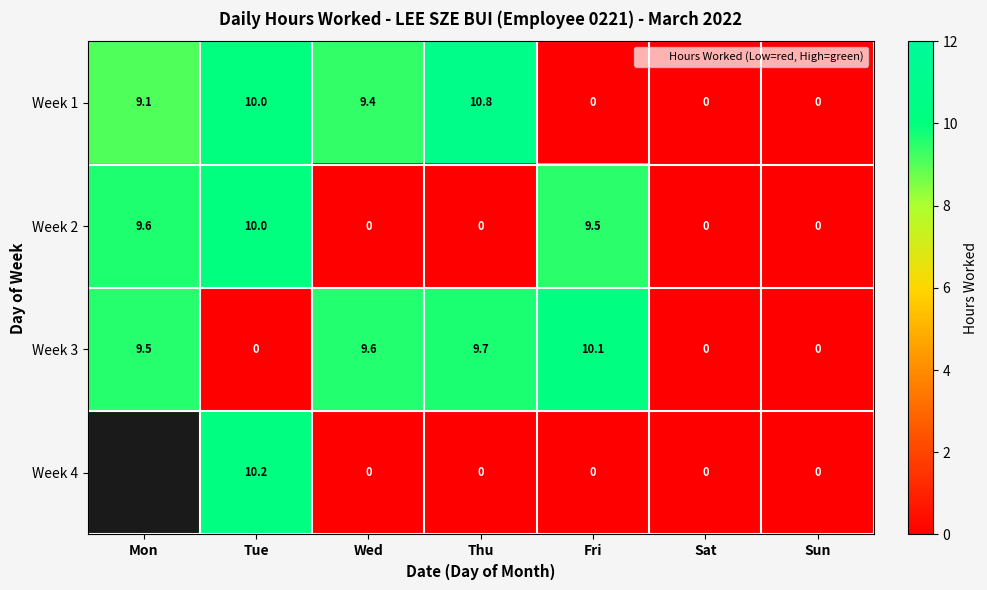

What is the average value of the Week 1 series?

5.6